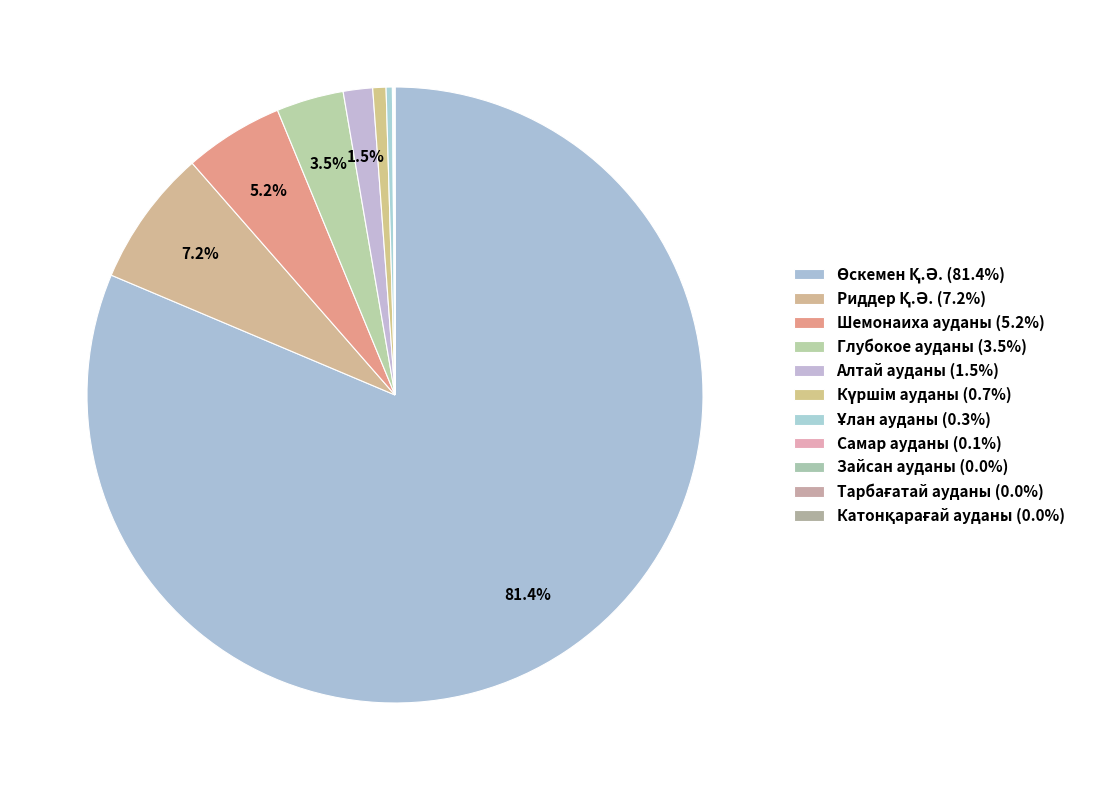

Count the number of slices in the pie.

11